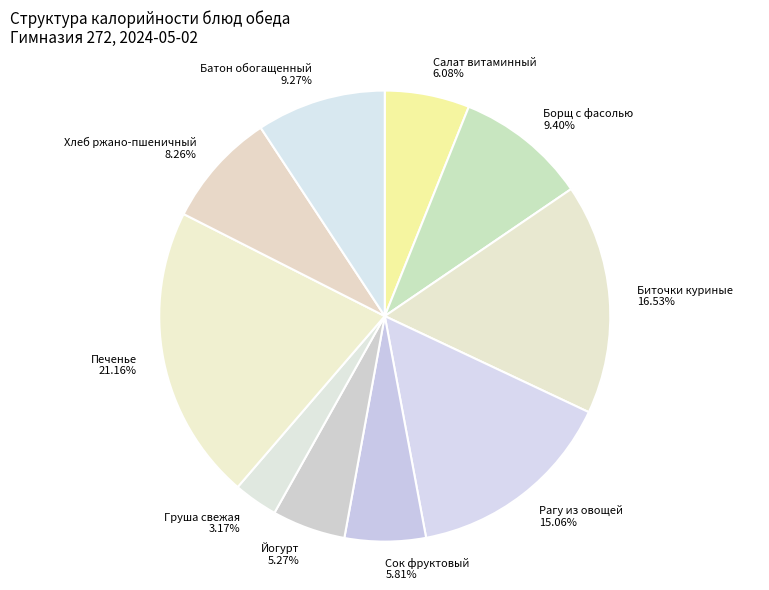

To the nearest percent, what portion does Груша свежая represent?

3%